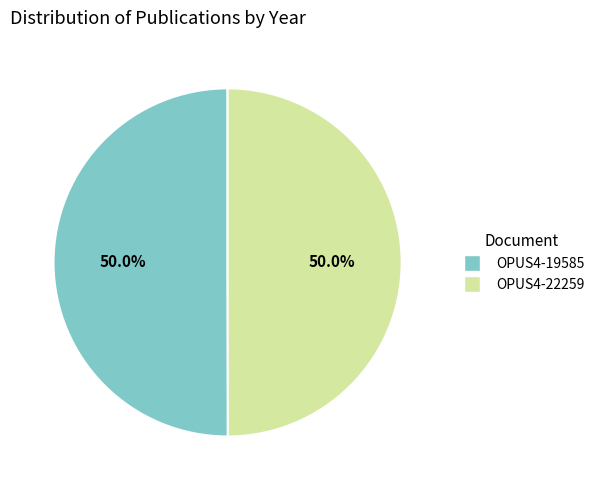

What is the ratio of the value at OPUS4-19585 to the value at OPUS4-22259?

1.0